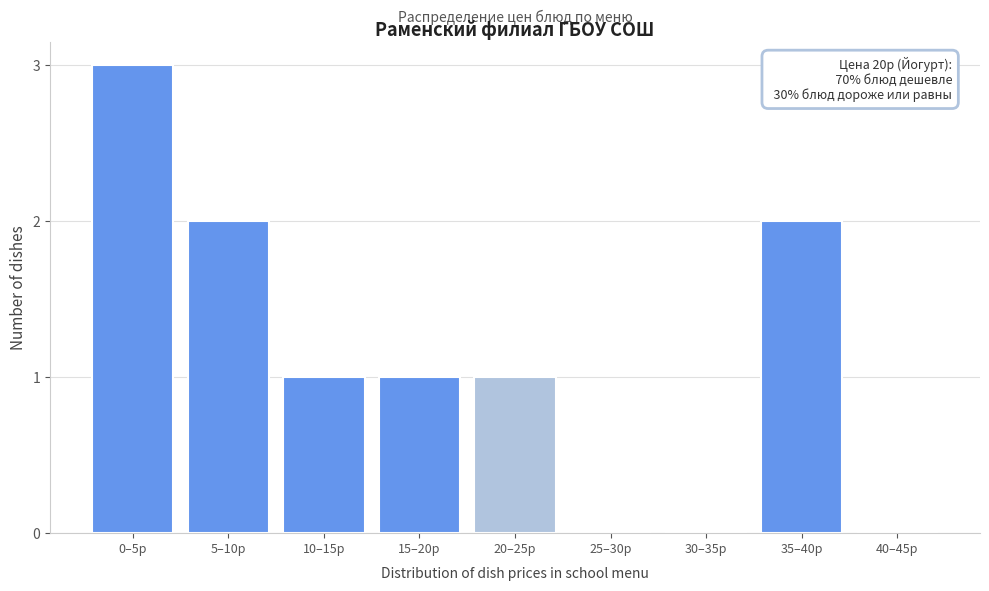

Reading left to right, transcribe all the data shown in this chart.

0–5р=3	5–10р=2	10–15р=1	15–20р=1	20–25р=1	25–30р=0	30–35р=0	35–40р=2	40–45р=0